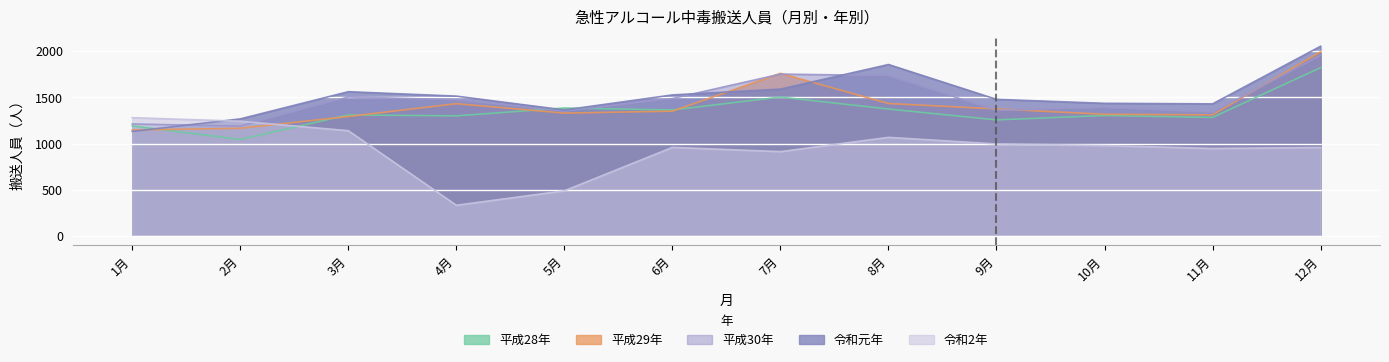

What is the difference between the second highest and minimum values in the 令和2年 series?

912